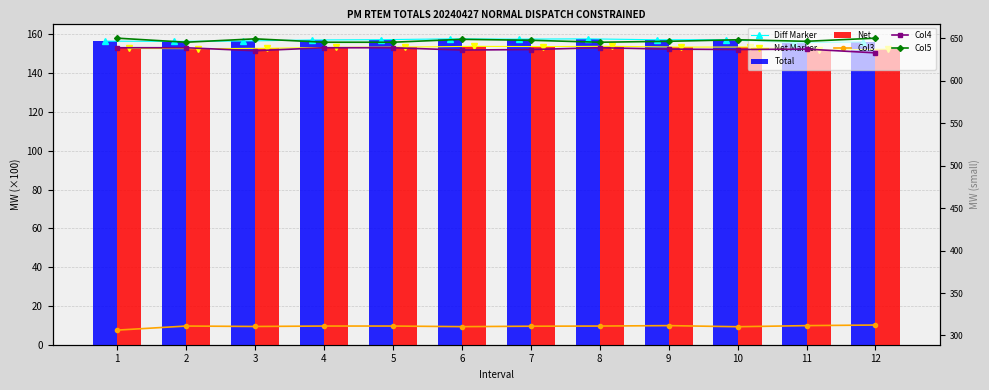

The Col5 series shows 645.2 at 2. True or false?

True